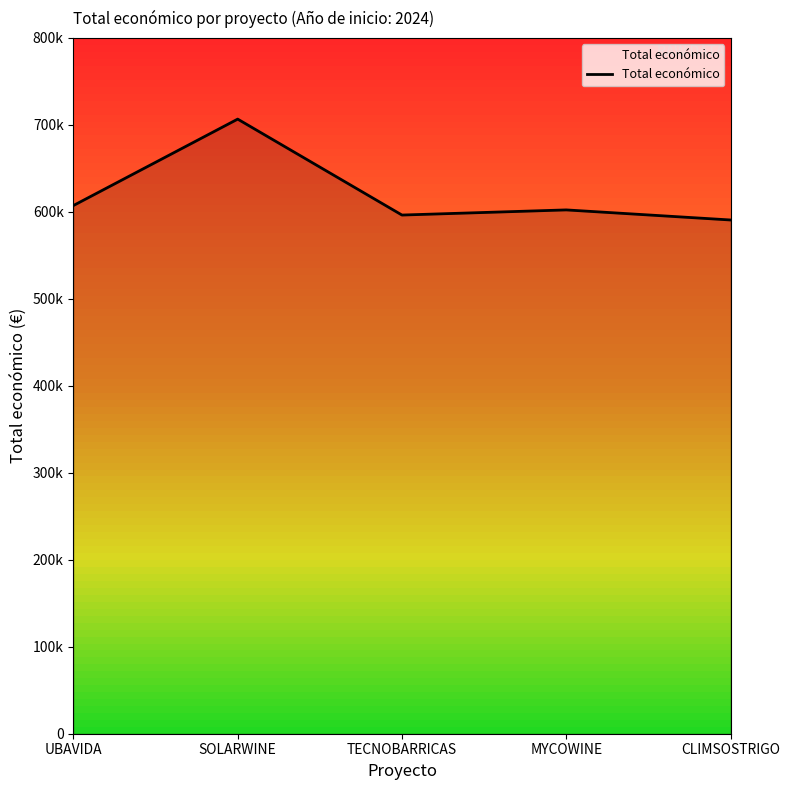

What is the minimum value shown in the chart?

590712.0